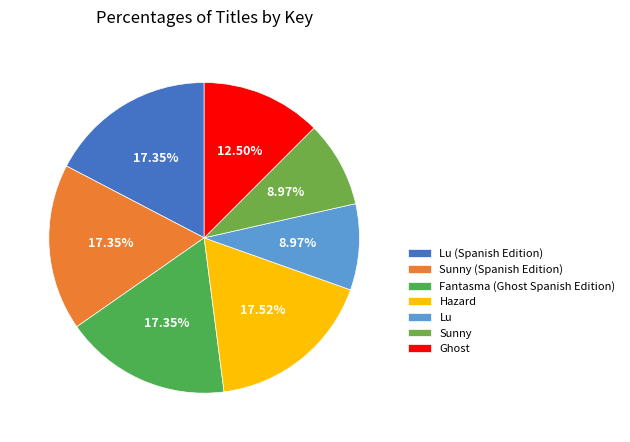

To the nearest percent, what is the combined percentage of Lu (Spanish Edition) and Hazard?

35%